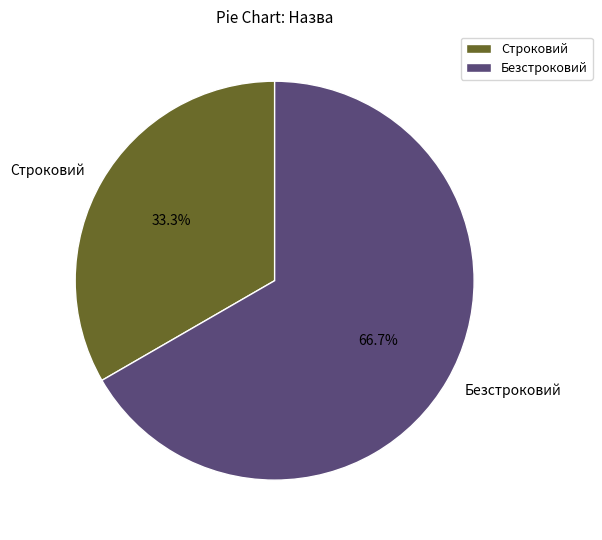

Is there any slice that represents more than half of the pie?

Yes